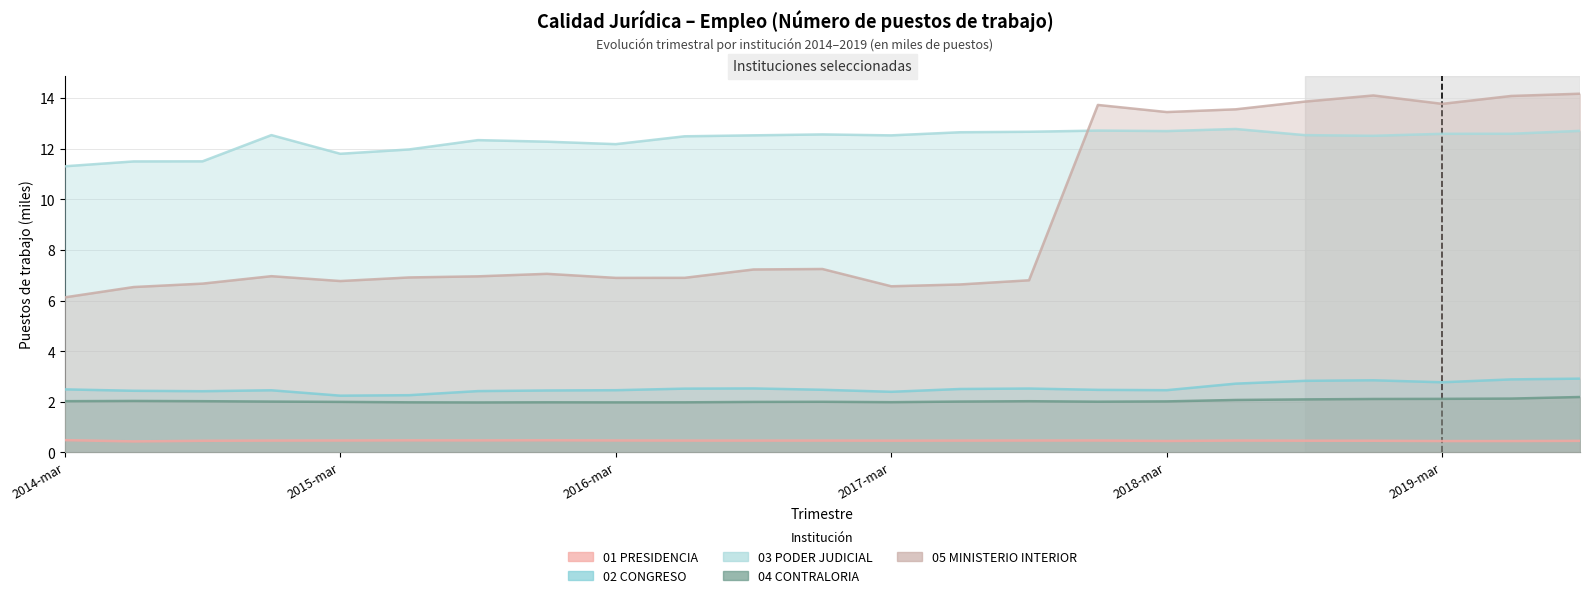

How many data points in 03 PODER JUDICIAL are less than 12?

5